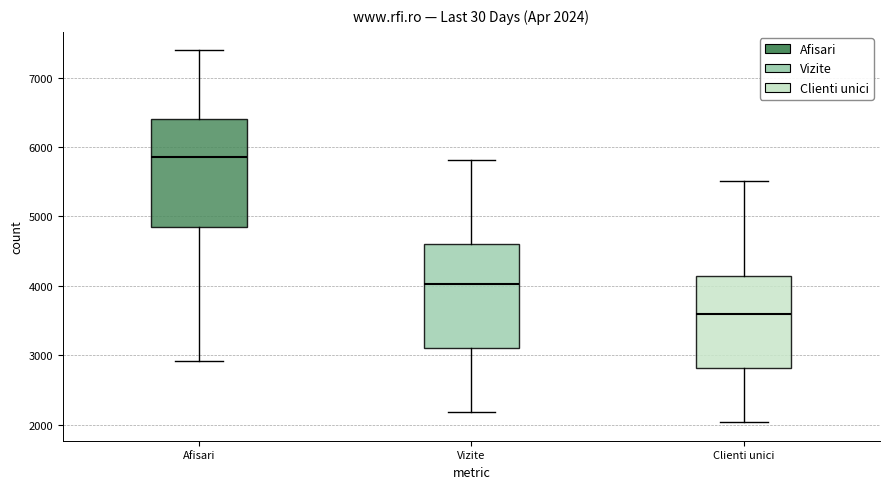

Which box's median line is the highest?

Afisari